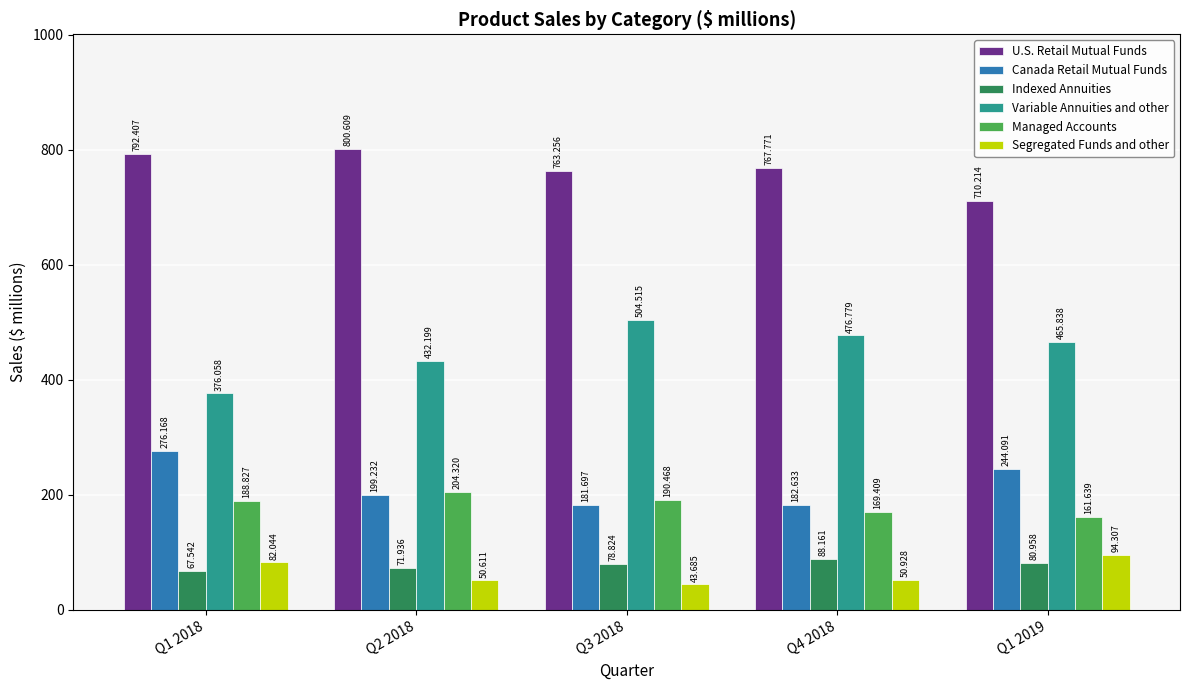

Rank the series at Q4 2018 from highest to lowest value.

U.S. Retail Mutual Funds, Variable Annuities and other, Canada Retail Mutual Funds, Managed Accounts, Indexed Annuities, Segregated Funds and other